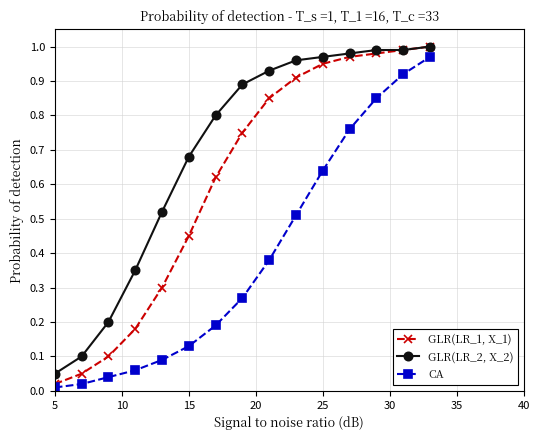

Rank the series by their average value, from lowest to highest.

CA, GLR(LR_1, X_1), GLR(LR_2, X_2)